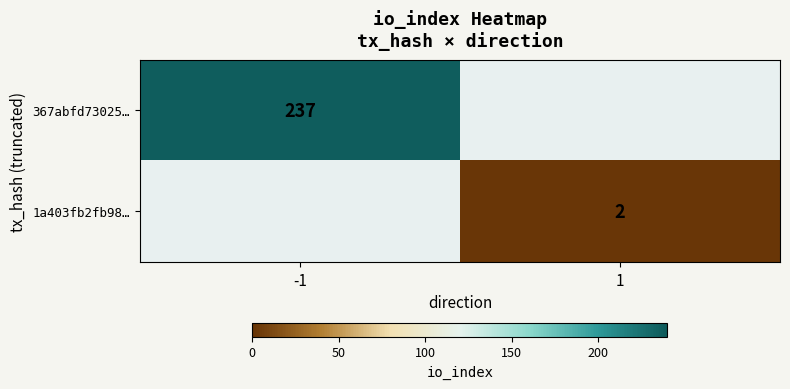

How many data points does each series have?

2